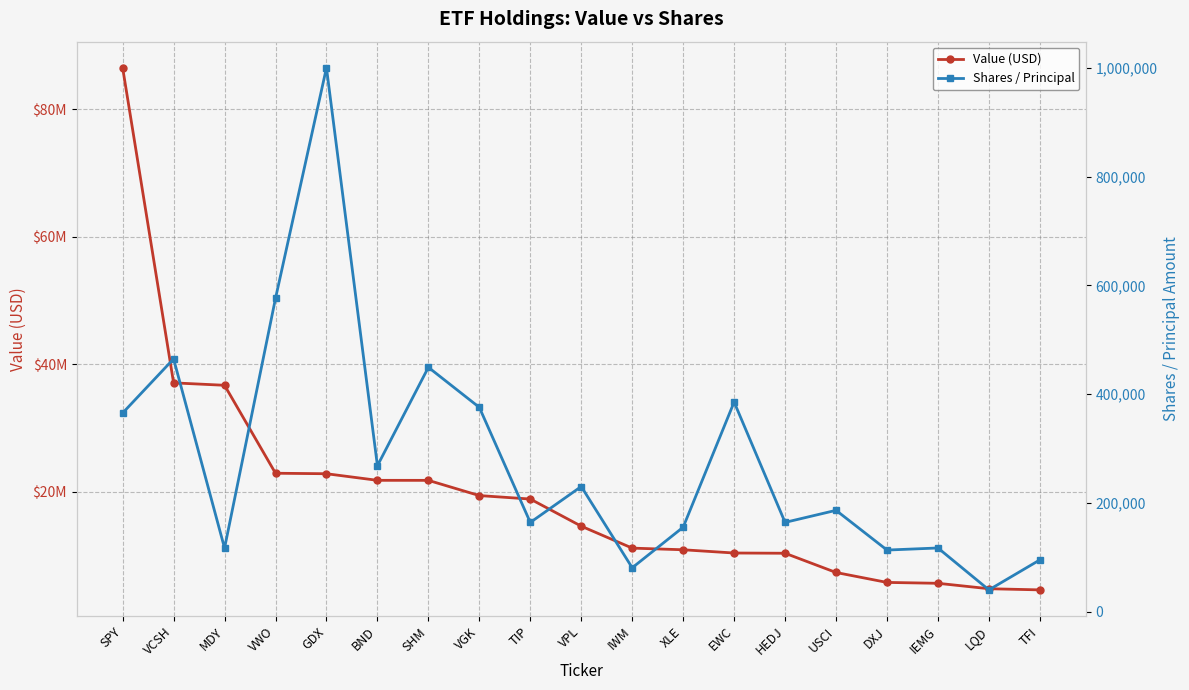

What is the total value across all series at IWM?

11213983